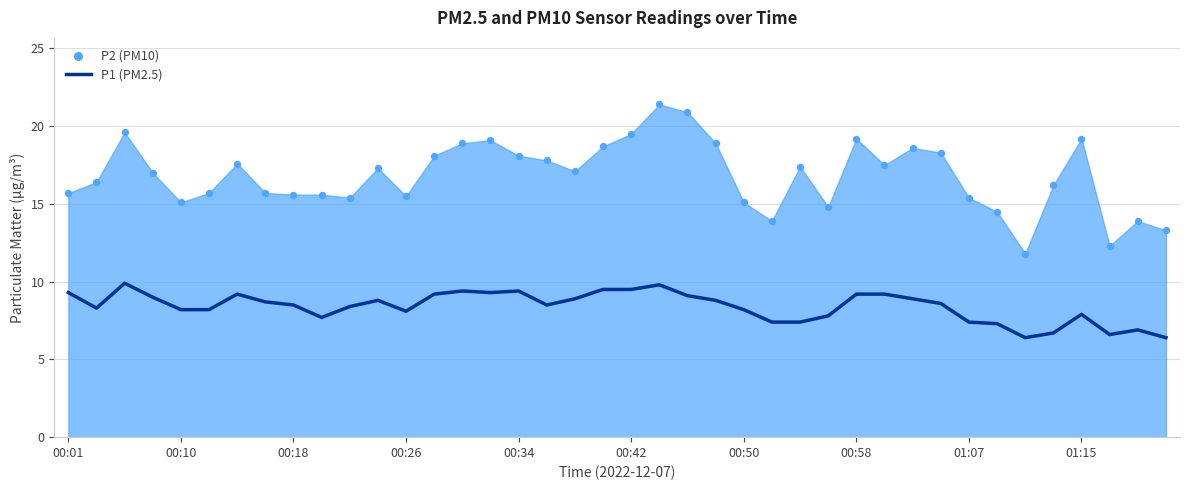

Between 28 and 15, which is larger?

15